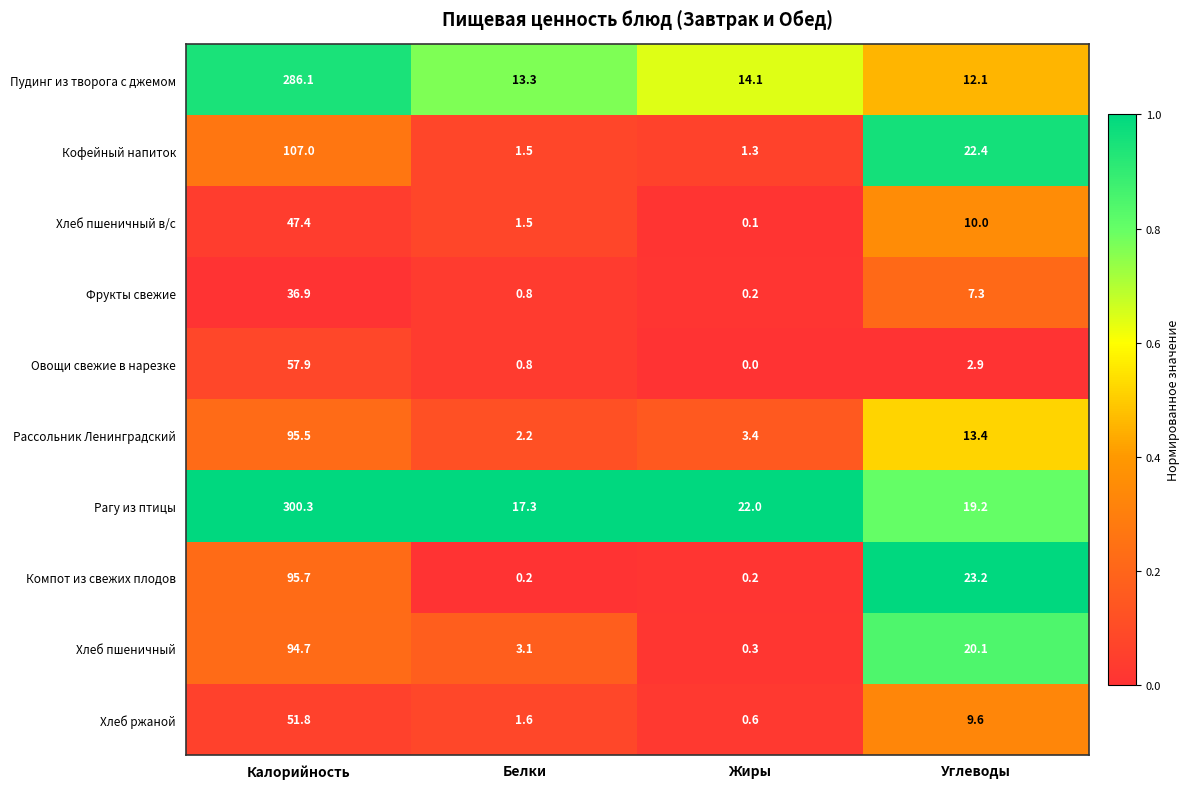

What is the average value of the Овощи свежие в нарезке series?

15.4